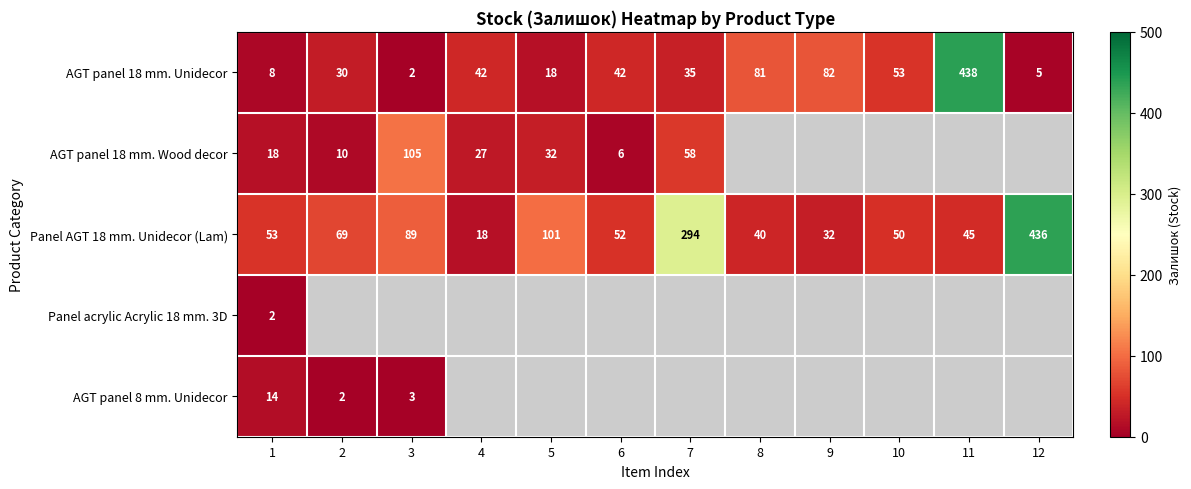

What is the difference between the maximum and minimum values in the Panel AGT 18 mm. Unidecor (Lam) series?

418